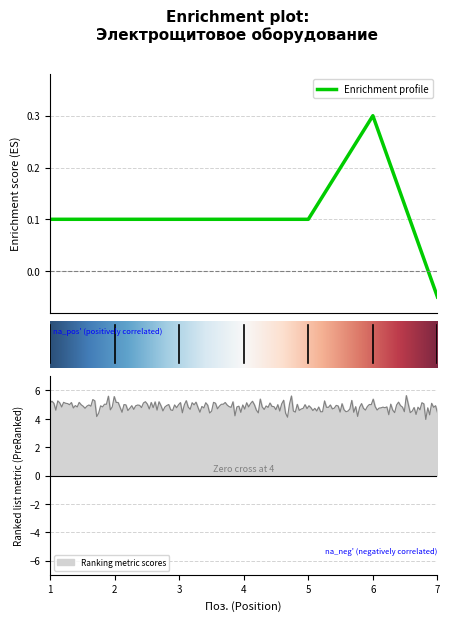

Where does the data first go above 0?

1